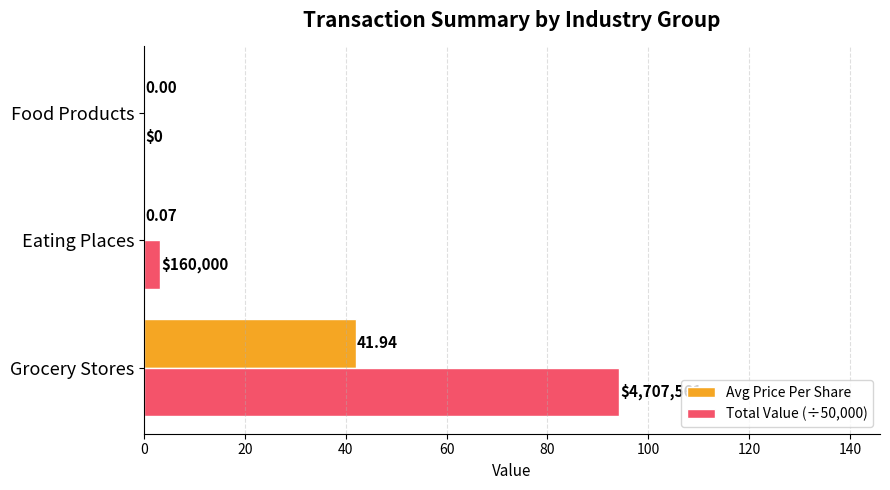

At which label is Avg Price Per Share closest to 20?

Eating Places